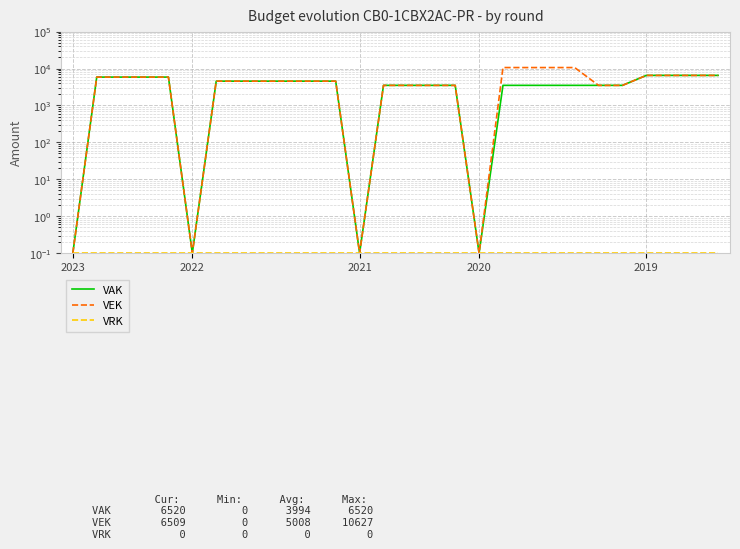

What is the average value of the VRK series?

0.1